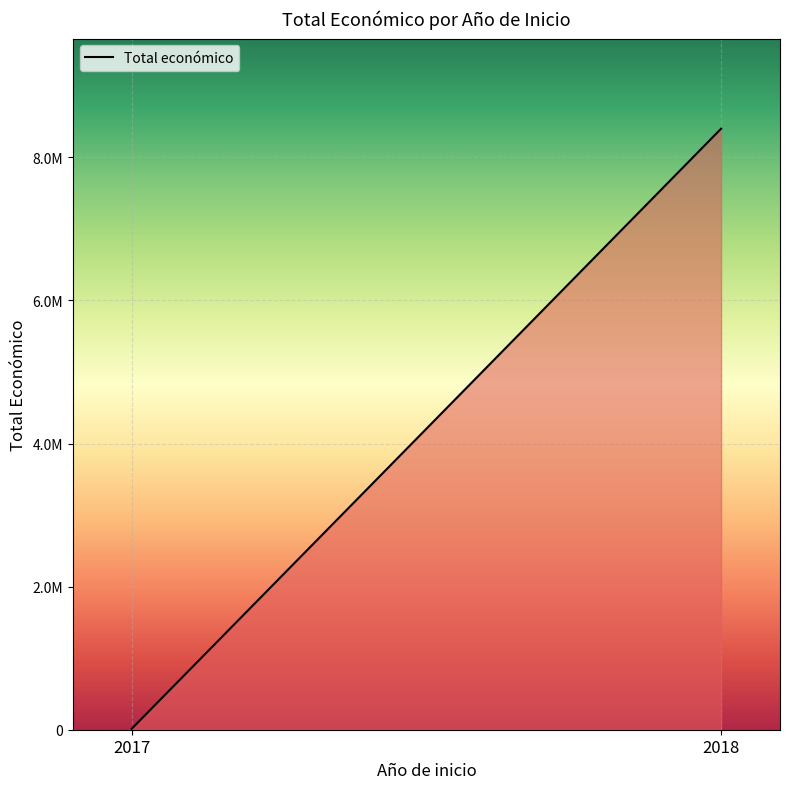

True or false: the data shows 5668748 at 2018.

False